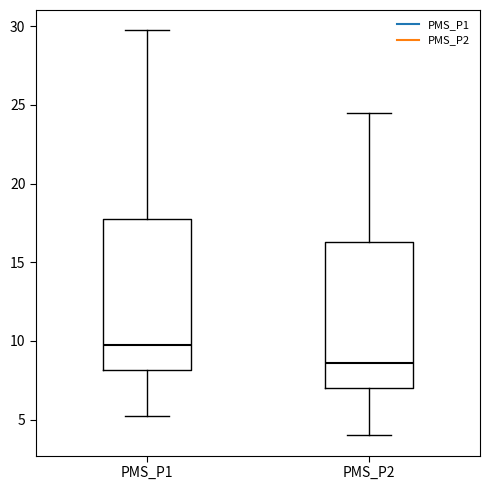

Which box's median line is the highest?

PMS_P1